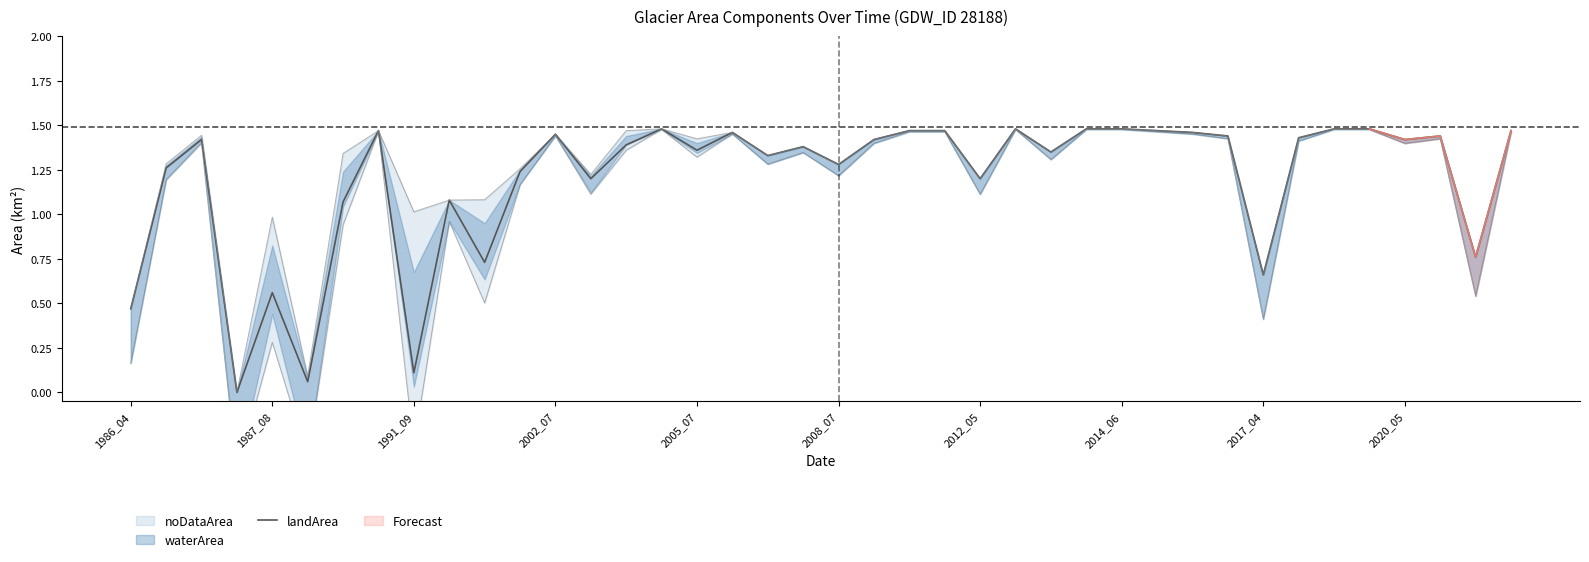

What is the value of the 25th point from the left?

1.2